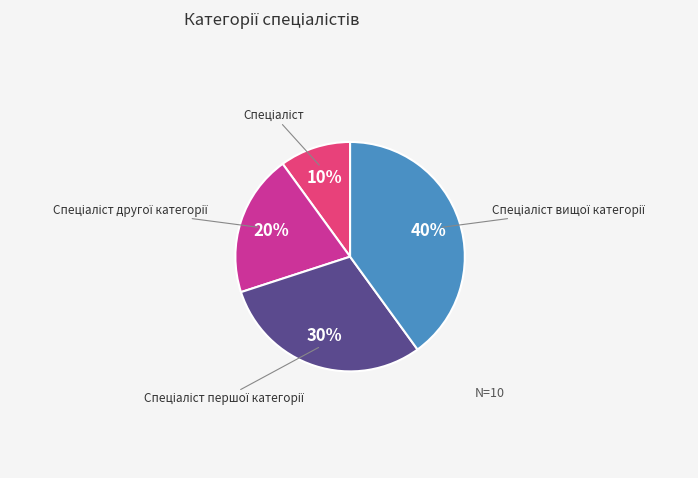

Count the number of slices in the pie.

4